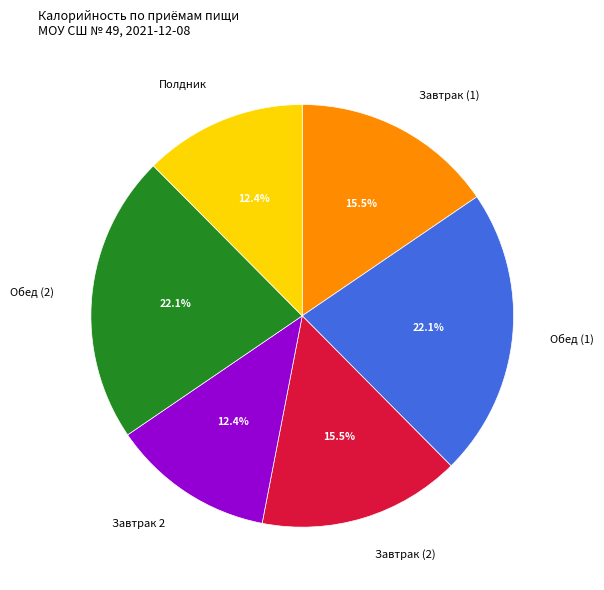

Does Завтрак (1) account for over 50% of the chart?

No